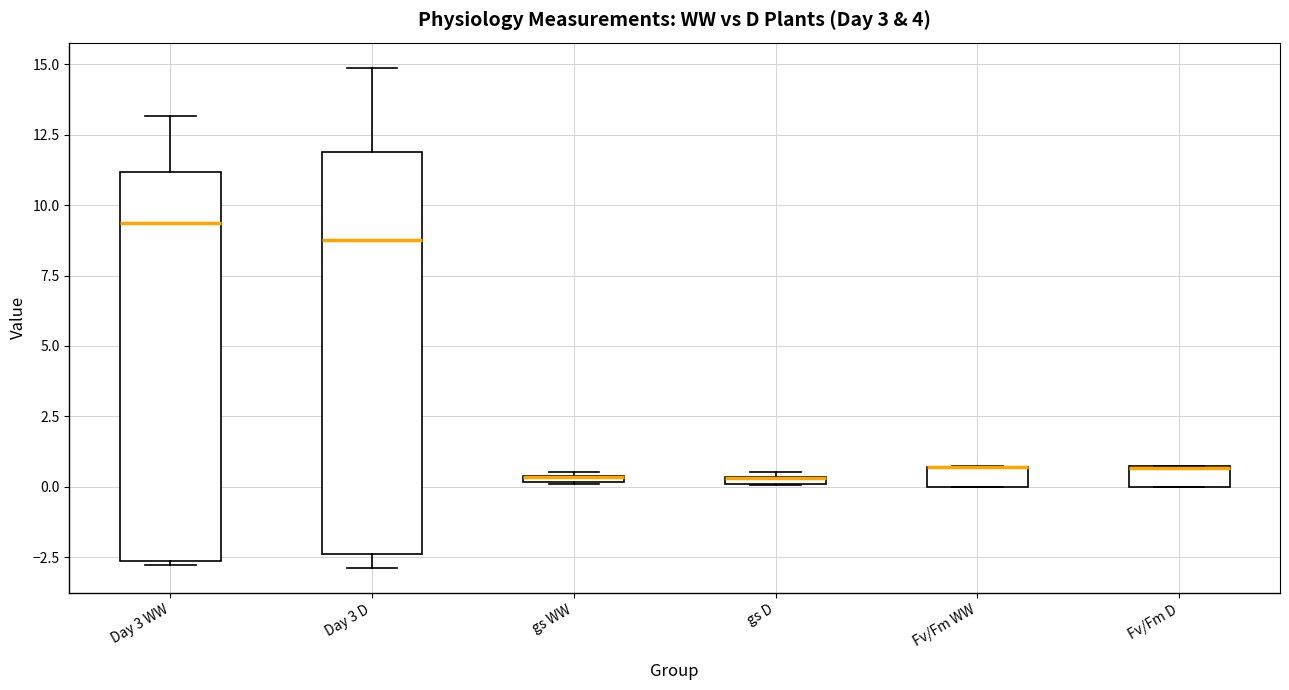

Where does the median line of the box for Day 3 WW sit on the y-axis? The values are not printed on the chart, so give them approximately, as read against the axis.

9.5